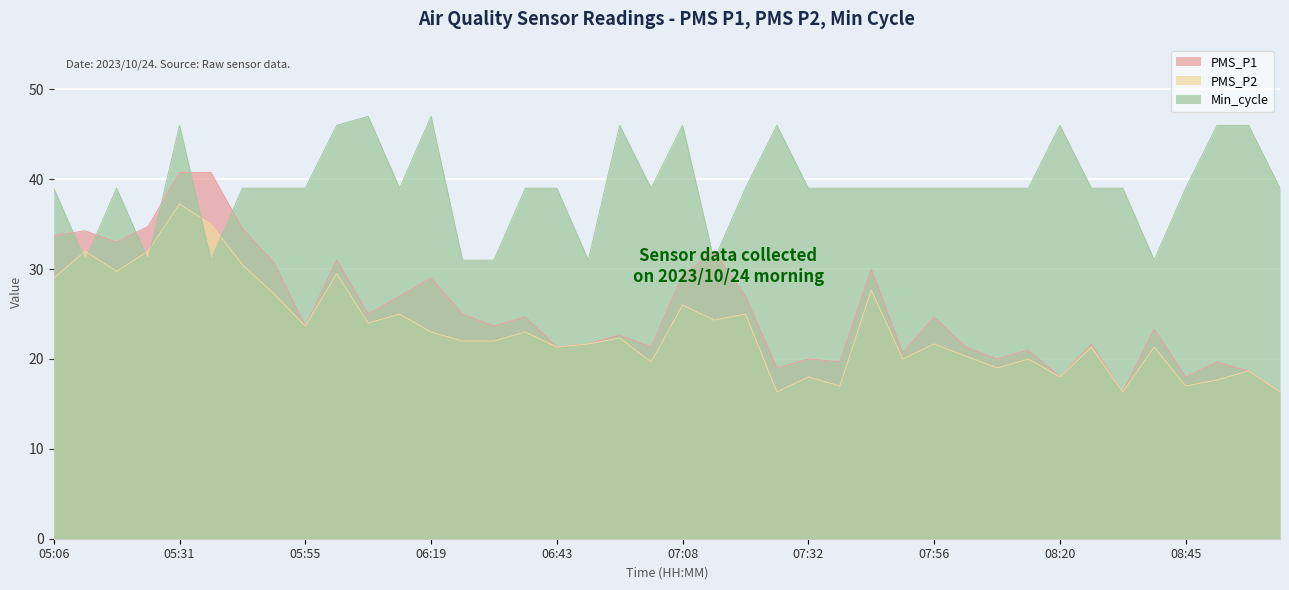

How many values in the Min_cycle series exceed 39?

10